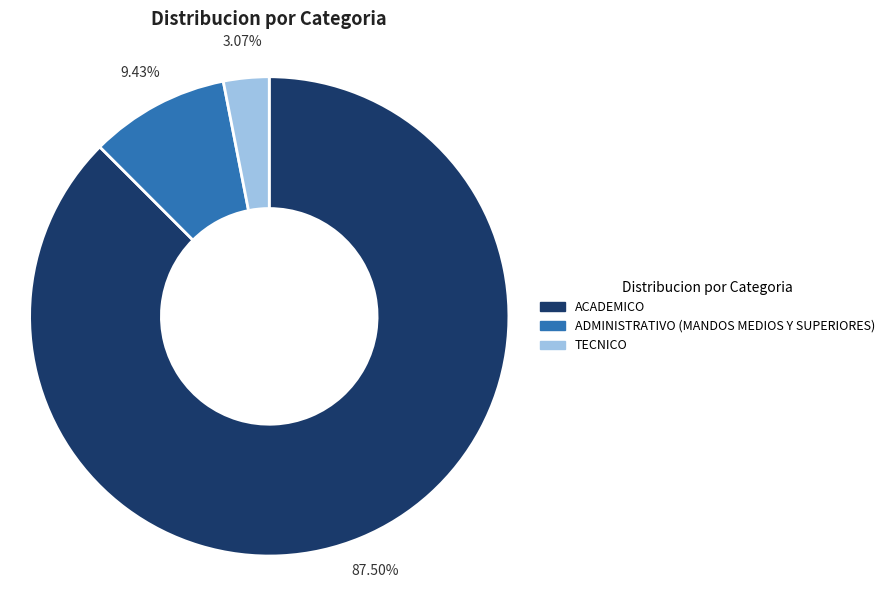

Is ACADEMICO the majority of the pie?

Yes